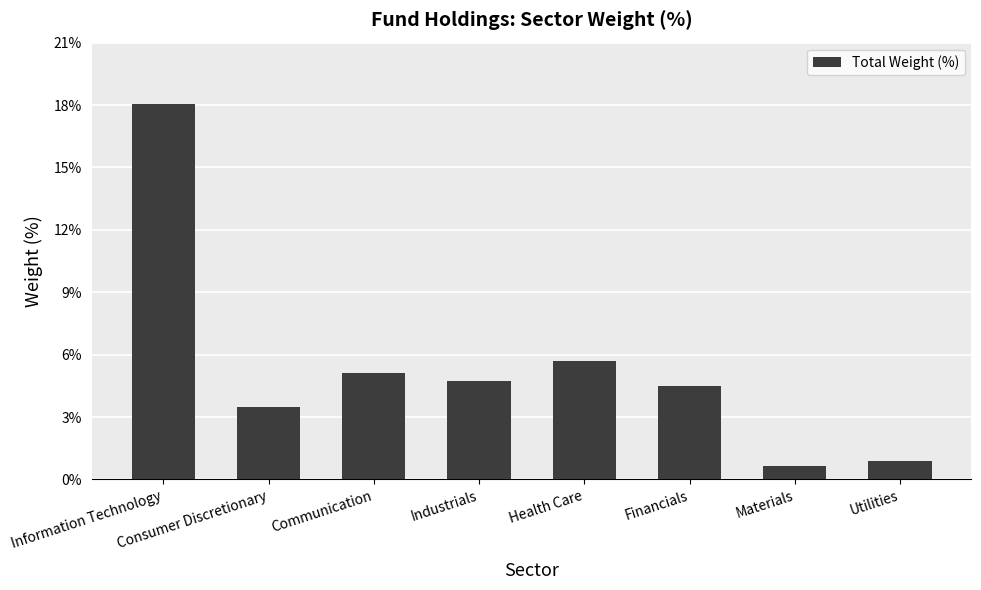

Rank the categories by value from lowest to highest.

Materials, Utilities, Consumer Discretionary, Financials, Industrials, Communication, Health Care, Information Technology